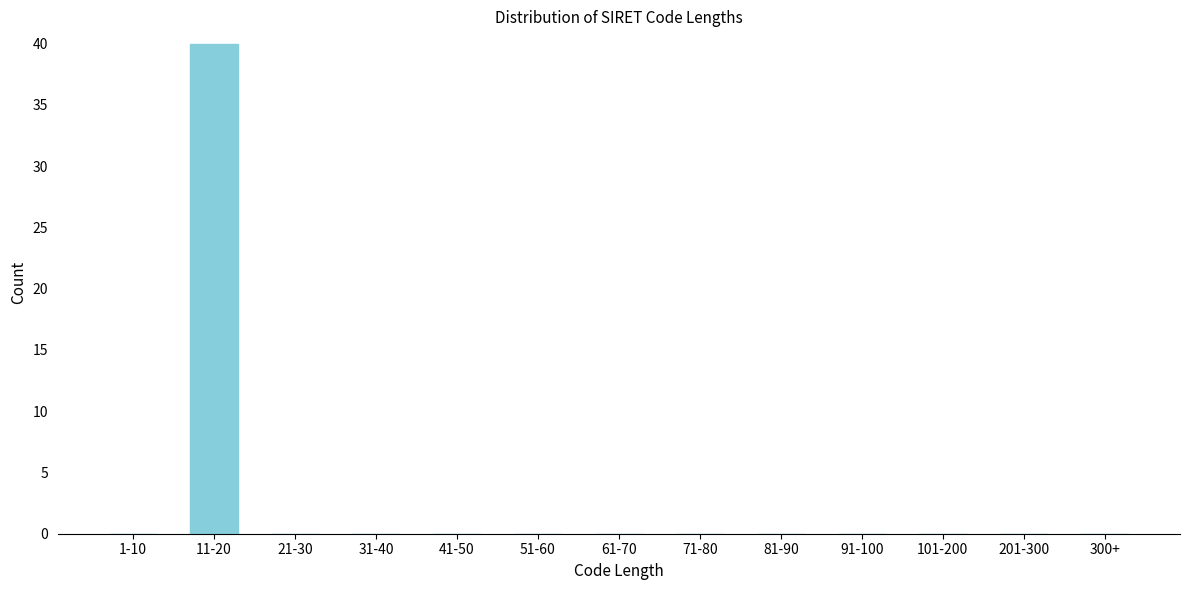

Reading left to right, transcribe all the data shown in this chart.

1-10=0	11-20=40	21-30=0	31-40=0	41-50=0	51-60=0	61-70=0	71-80=0	81-90=0	91-100=0	101-200=0	201-300=0	300+=0